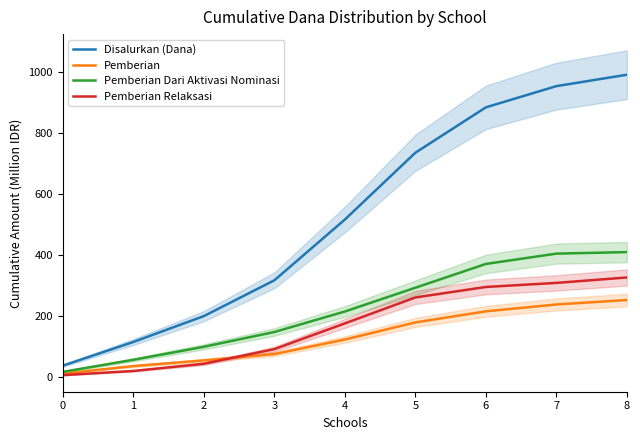

How many data points does each series have?

9